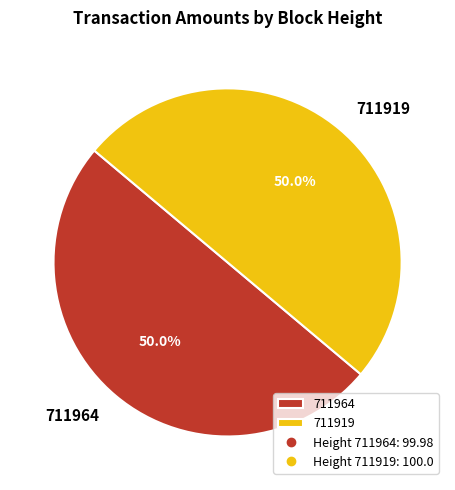

Count the number of slices in the pie.

2